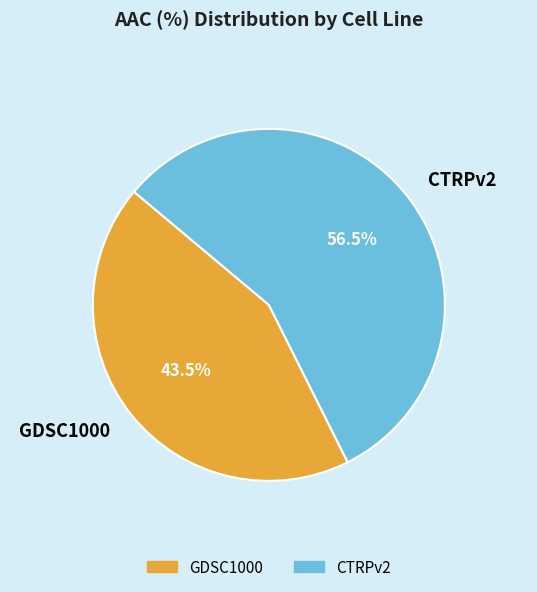

Which slice is the largest?

CTRPv2